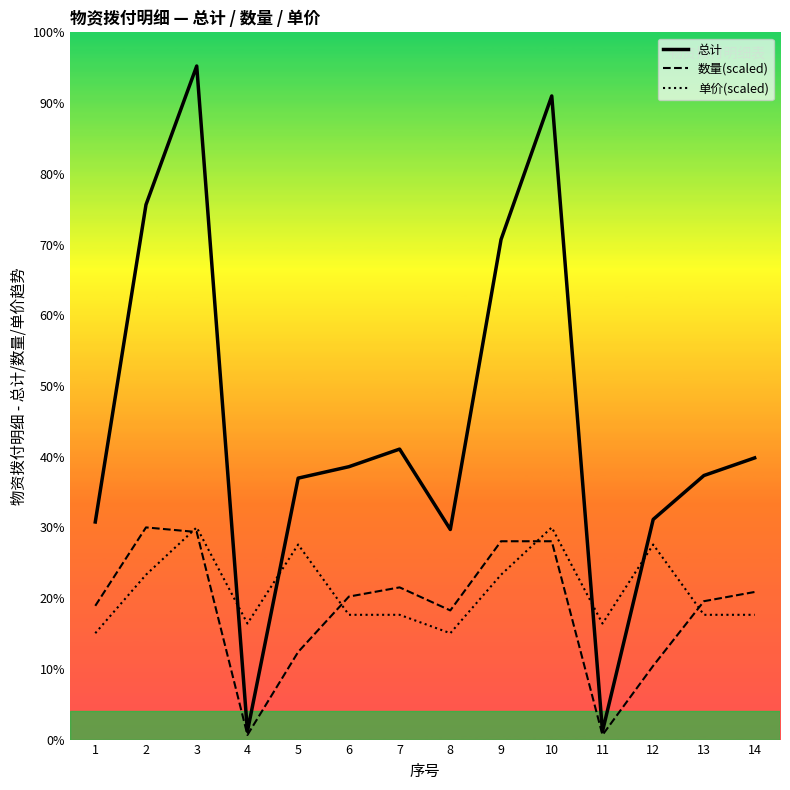

True or false: 总计 and 数量(scaled) cross at least once.

False